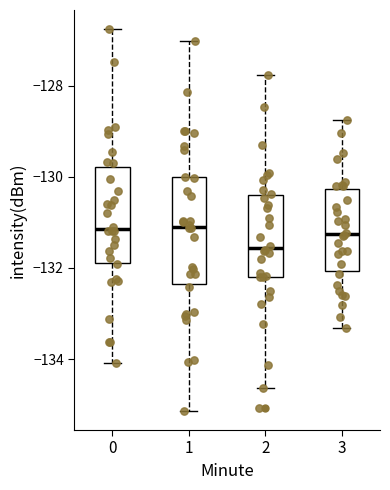

Reading left to right, transcribe this box plot: for each box, give where its median line is, the range the box spans, and where its two whiskers end, as read against the y-axis. The values are not printed on the chart, so give them approximately, as read against the axis.

0: median -131.2, box -131.8 to -129.8, whiskers -134.0 to -126.8
1: median -131.0, box -132.4 to -130.0, whiskers -135.2 to -127.0
2: median -131.6, box -132.2 to -130.4, whiskers -134.6 to -127.8
3: median -131.2, box -132.0 to -130.2, whiskers -133.4 to -128.8